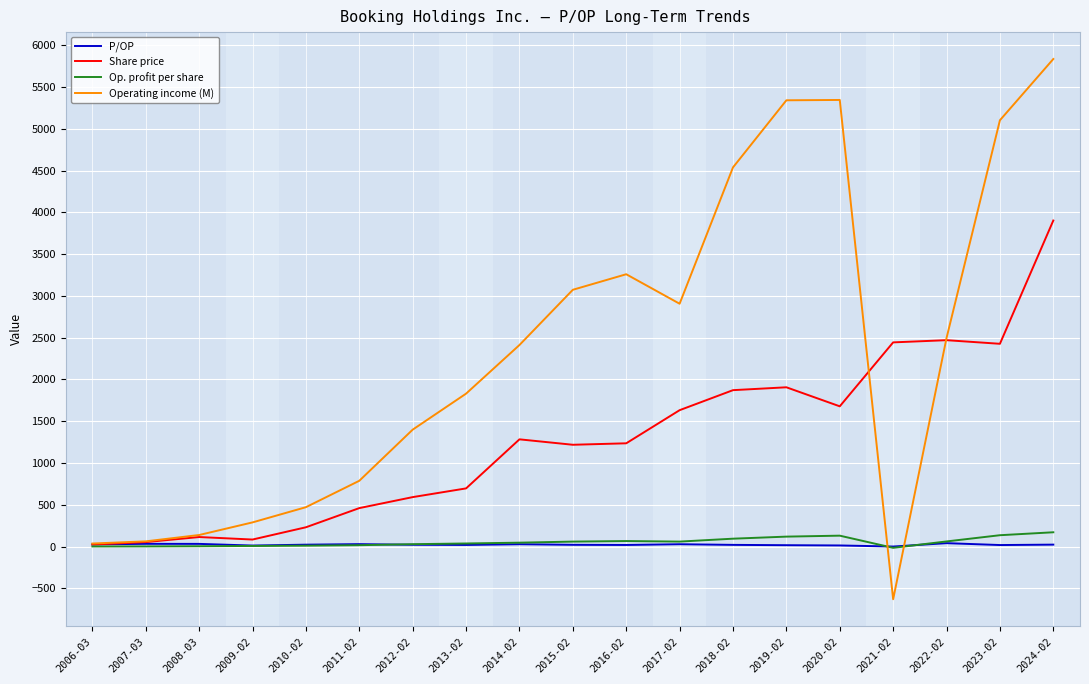

Does the chart have visible grid lines?

Yes